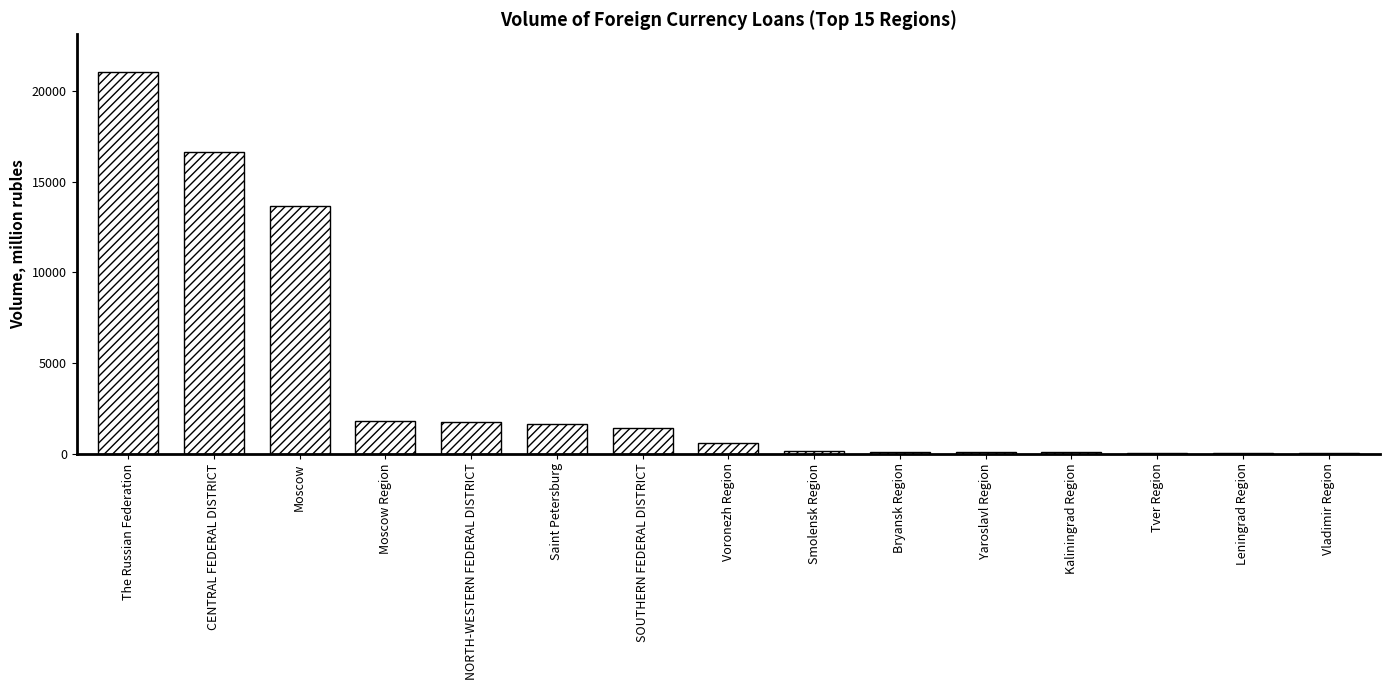

What is the difference between the values at NORTH-WESTERN FEDERAL DISTRICT and Tver Region?

1712.5